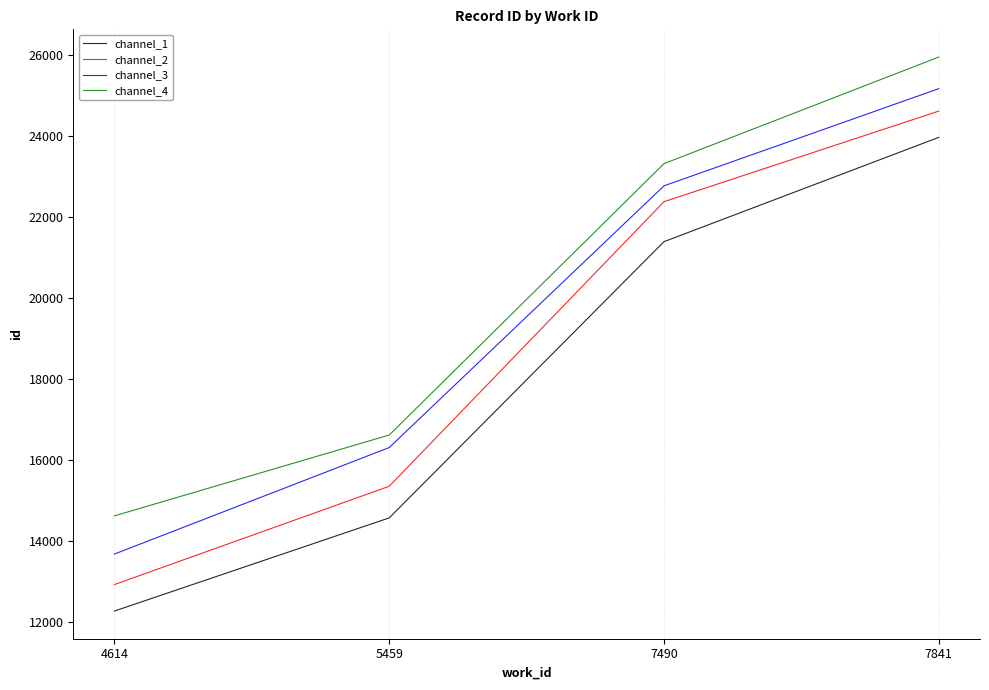

Does the chart display data point markers on the line(s)?

No